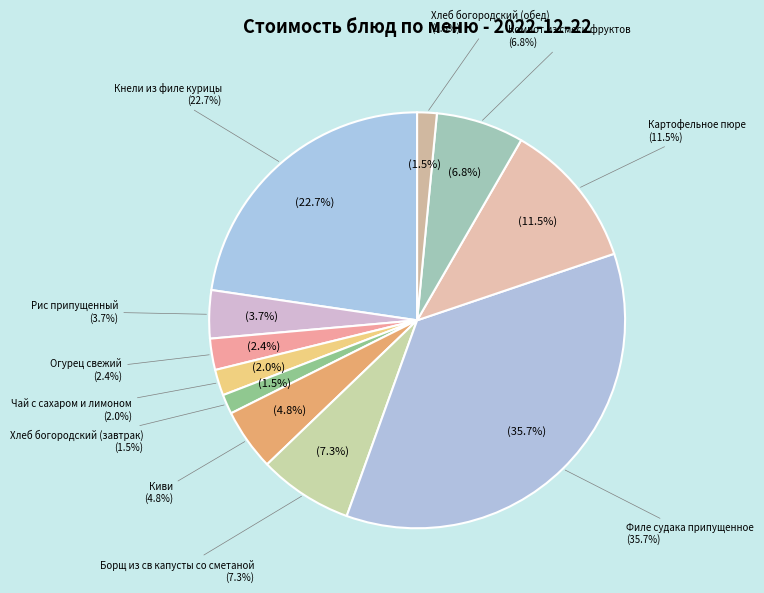

What is the smallest slice in the pie chart?

Хлеб богородский (завтрак)